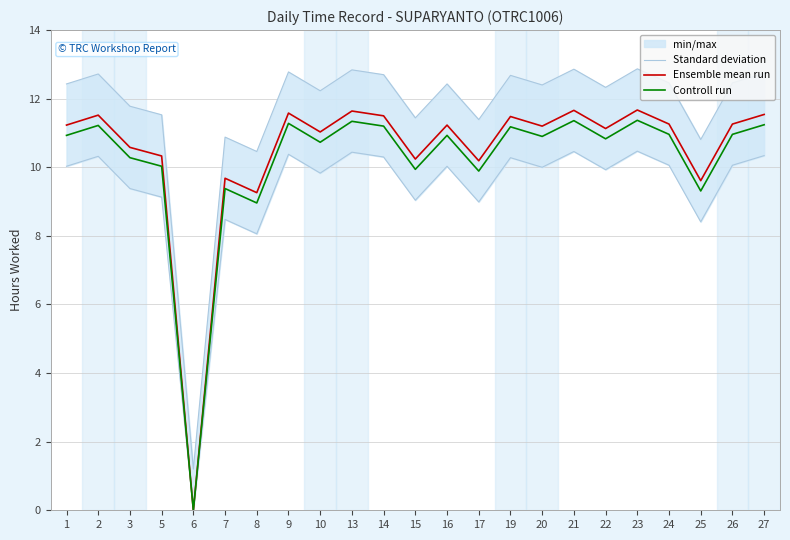

Where is Standard deviation nearest to the value 5?

8